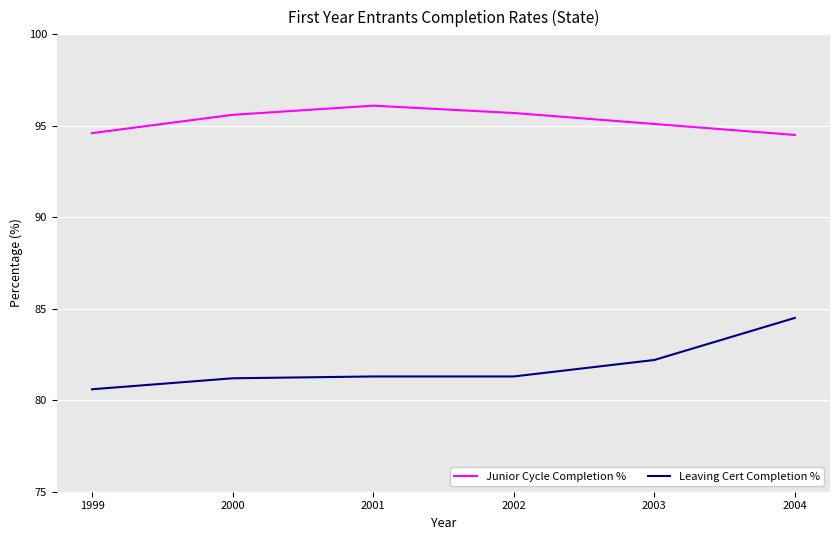

What is the greatest value displayed?

96.1